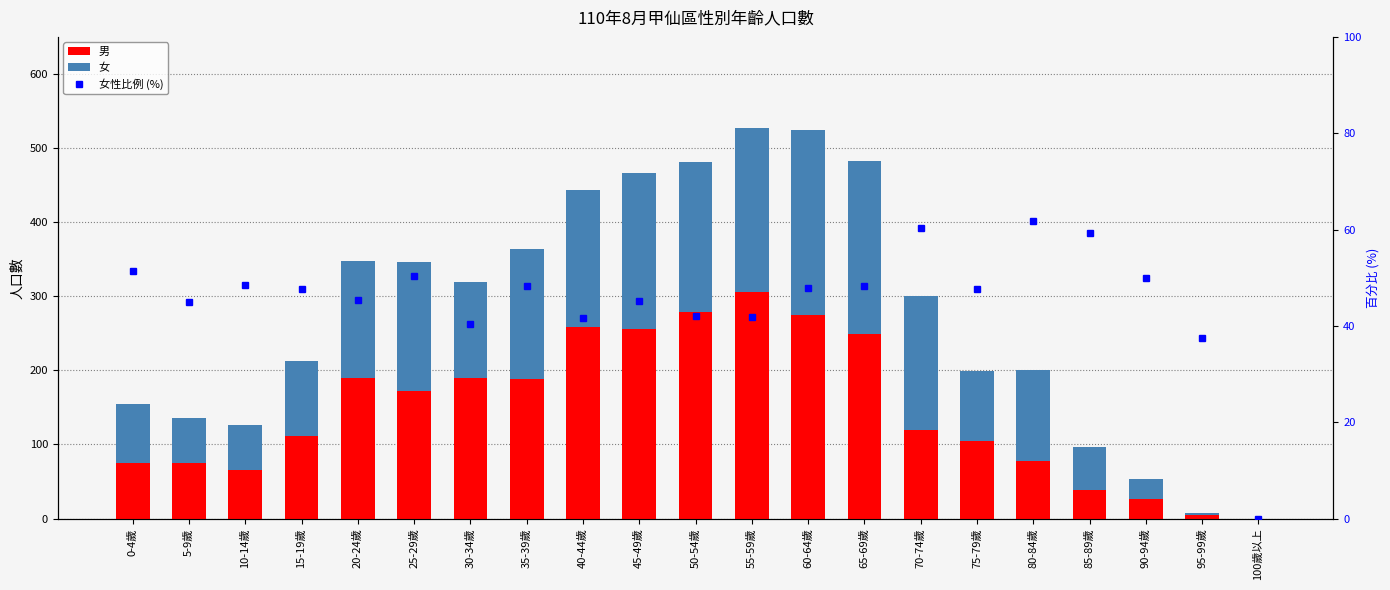

Reading left to right, what are all the values shown in this chart?

男: 75.0	75.0	65.0	111.0	190.0	172.0	190.0	188.0	259.0	256.0	279.0	306.0	274.0	249.0	119.0	104.0	77.0	39.0	27.0	5.0	0.0
女: 79.0	61.0	61.0	101.0	158.0	174.0	129.0	176.0	185.0	210.0	202.0	221.0	251.0	233.0	181.0	95.0	124.0	57.0	27.0	3.0	0.0
女性比例 (%): 51.3	44.9	48.4	47.6	45.4	50.3	40.4	48.4	41.7	45.1	42.0	41.9	47.8	48.3	60.3	47.7	61.7	59.4	50.0	37.5	0.0